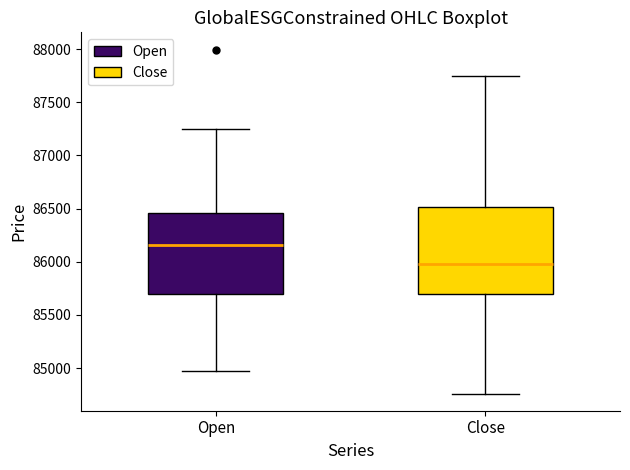

Reading left to right, read every box against the y-axis: the position of its median line, the range the box covers, and the ends of its whiskers. The values are not printed on the chart, so give them approximately, as read against the axis.

Open: median 86150, box 85700 to 86450, whiskers 84950 to 87250
Close: median 86000, box 85700 to 86500, whiskers 84750 to 87750